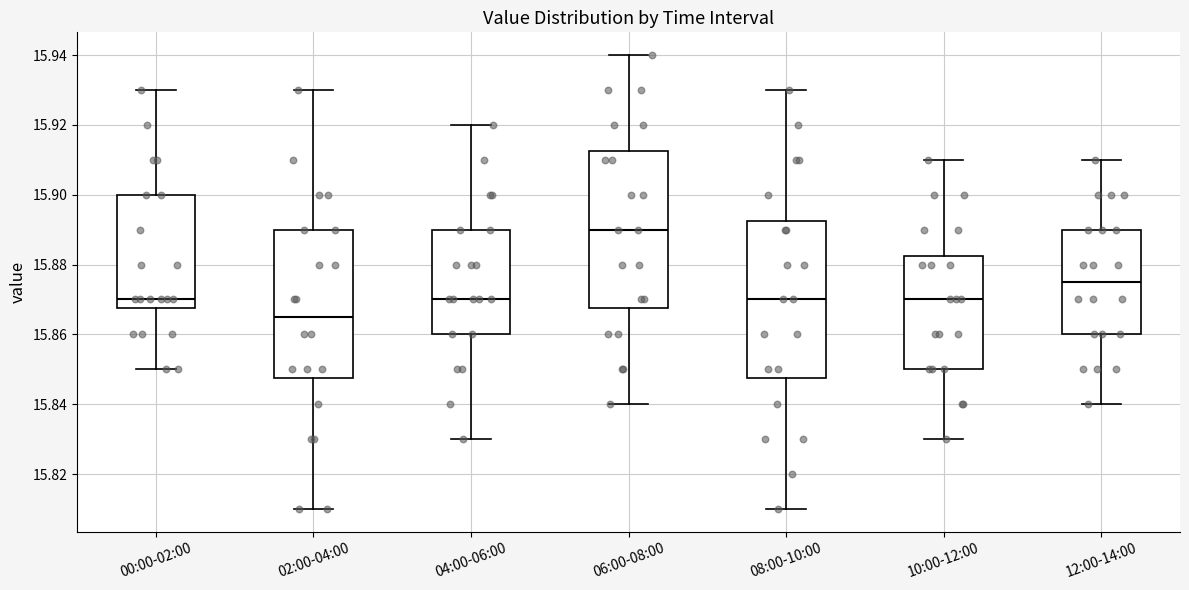

Reading left to right, transcribe this box plot: for each box, give where its median line is, the range the box spans, and where its two whiskers end, as read against the y-axis. The values are not printed on the chart, so give them approximately, as read against the axis.

00:00-02:00: median 15.870, box 15.868 to 15.900, whiskers 15.850 to 15.930
02:00-04:00: median 15.866, box 15.848 to 15.890, whiskers 15.810 to 15.930
04:00-06:00: median 15.870, box 15.860 to 15.890, whiskers 15.830 to 15.920
06:00-08:00: median 15.890, box 15.868 to 15.912, whiskers 15.840 to 15.940
08:00-10:00: median 15.870, box 15.848 to 15.892, whiskers 15.810 to 15.930
10:00-12:00: median 15.870, box 15.850 to 15.882, whiskers 15.830 to 15.910
12:00-14:00: median 15.876, box 15.860 to 15.890, whiskers 15.840 to 15.910